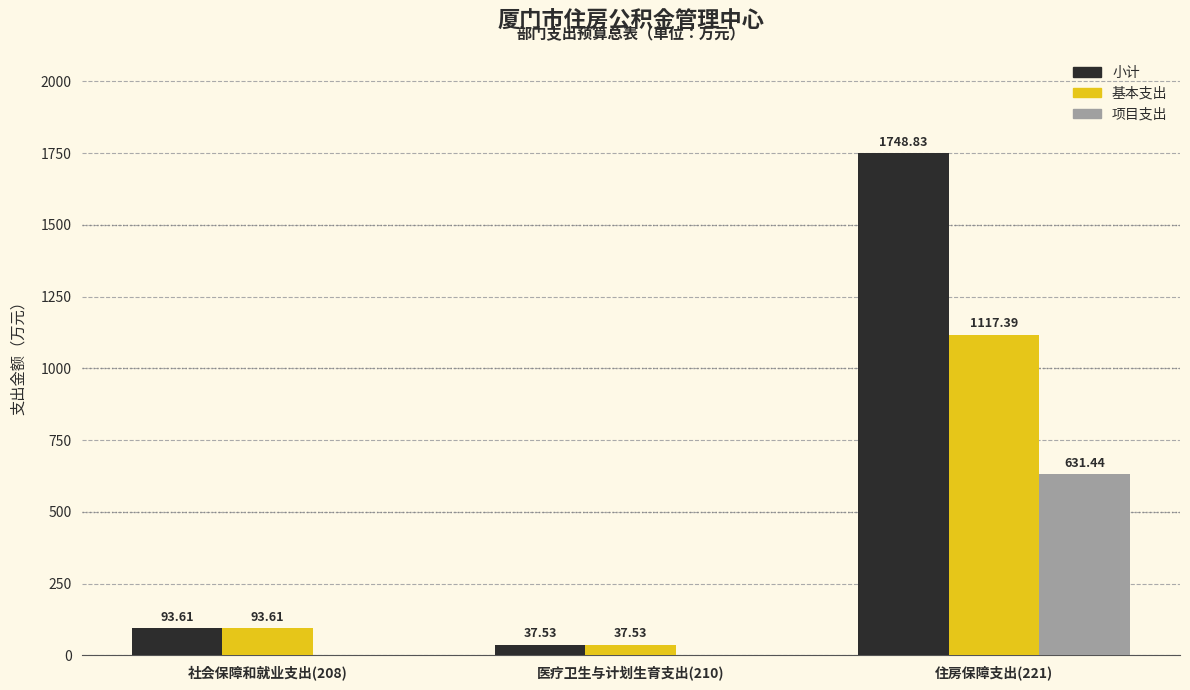

Count the number of categories in the chart.

3